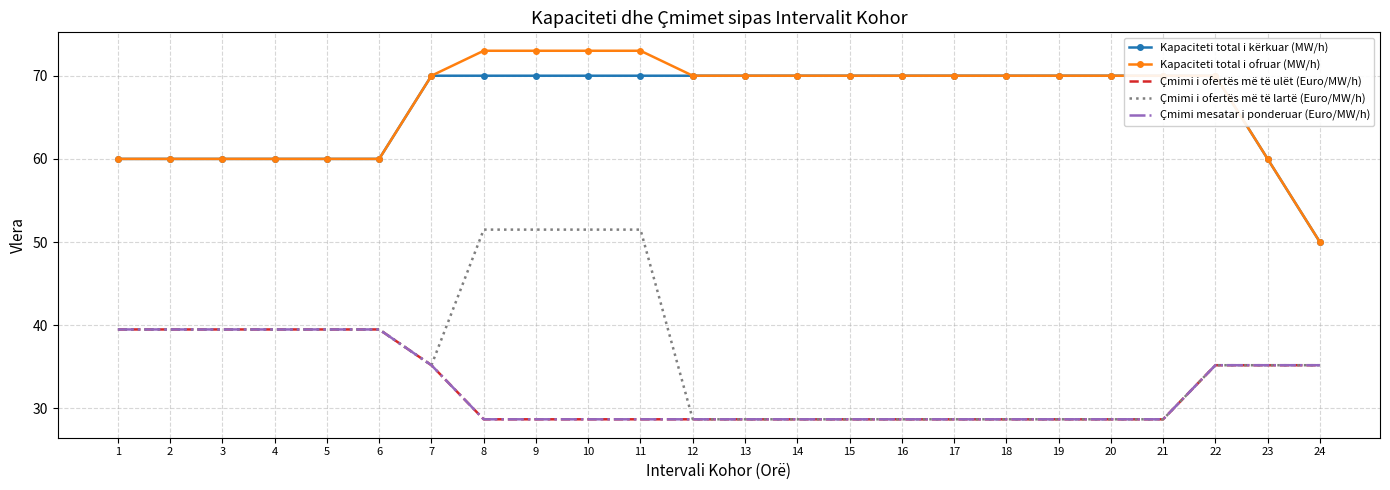

Reading right to left, list all the values displayed in this chart.

Kapaciteti total i kërkuar (MW/h): 50.0	60.0	70.0	70.0	70.0	70.0	70.0	70.0	70.0	70.0	70.0	70.0	70.0	70.0	70.0	70.0	70.0	70.0	60.0	60.0	60.0	60.0	60.0	60.0
Kapaciteti total i ofruar (MW/h): 50.0	60.0	70.0	70.0	70.0	70.0	70.0	70.0	70.0	70.0	70.0	70.0	70.0	73.0	73.0	73.0	73.0	70.0	60.0	60.0	60.0	60.0	60.0	60.0
Çmimi i ofertës më të ulët (Euro/MW/h): 35.2	35.2	35.2	28.7	28.7	28.7	28.7	28.7	28.7	28.7	28.7	28.7	28.7	28.7	28.7	28.7	28.7	35.2	39.5	39.5	39.5	39.5	39.5	39.5
Çmimi i ofertës më të lartë (Euro/MW/h): 35.2	35.2	35.2	28.7	28.7	28.7	28.7	28.7	28.7	28.7	28.7	28.7	28.7	51.5	51.5	51.5	51.5	35.2	39.5	39.5	39.5	39.5	39.5	39.5
Çmimi mesatar i ponderuar (Euro/MW/h): 35.2	35.2	35.2	28.7	28.7	28.7	28.7	28.7	28.7	28.7	28.7	28.7	28.7	28.7	28.7	28.7	28.7	35.2	39.5	39.5	39.5	39.5	39.5	39.5